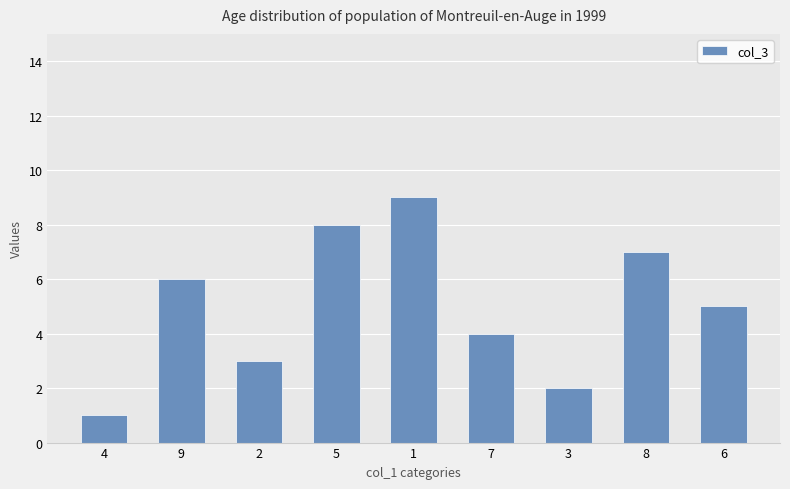

Reading left to right, extract all data points from this chart.

4=1	9=6	2=3	5=8	1=9	7=4	3=2	8=7	6=5